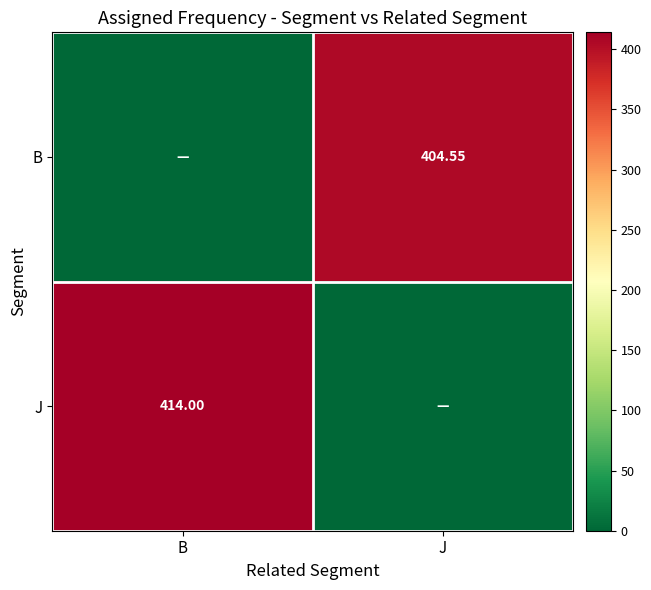

Rank the series by their average value, from highest to lowest.

J, B